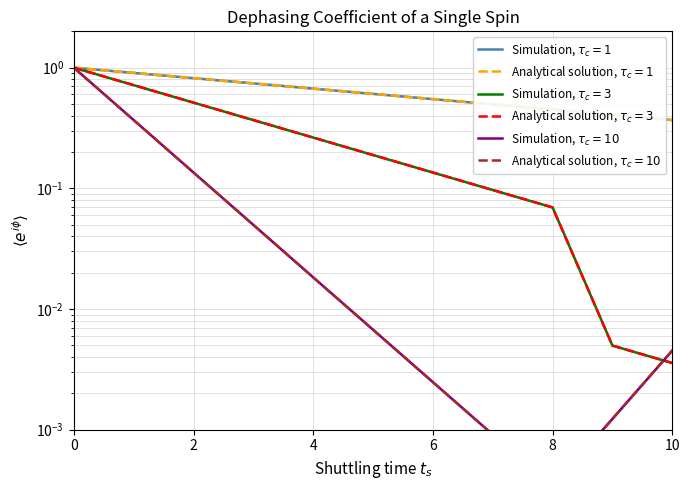

True or false: Simulation, tau_c = 10 has more than 2 interior local peaks.

False